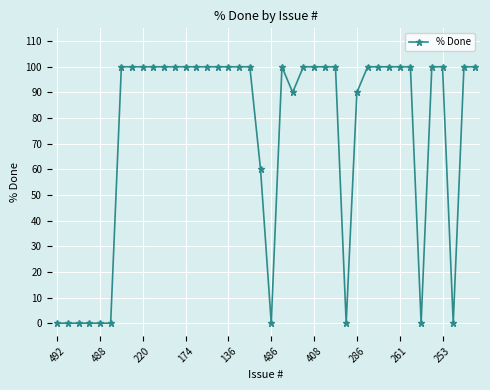

What is the value of the 12th point from the left?

100